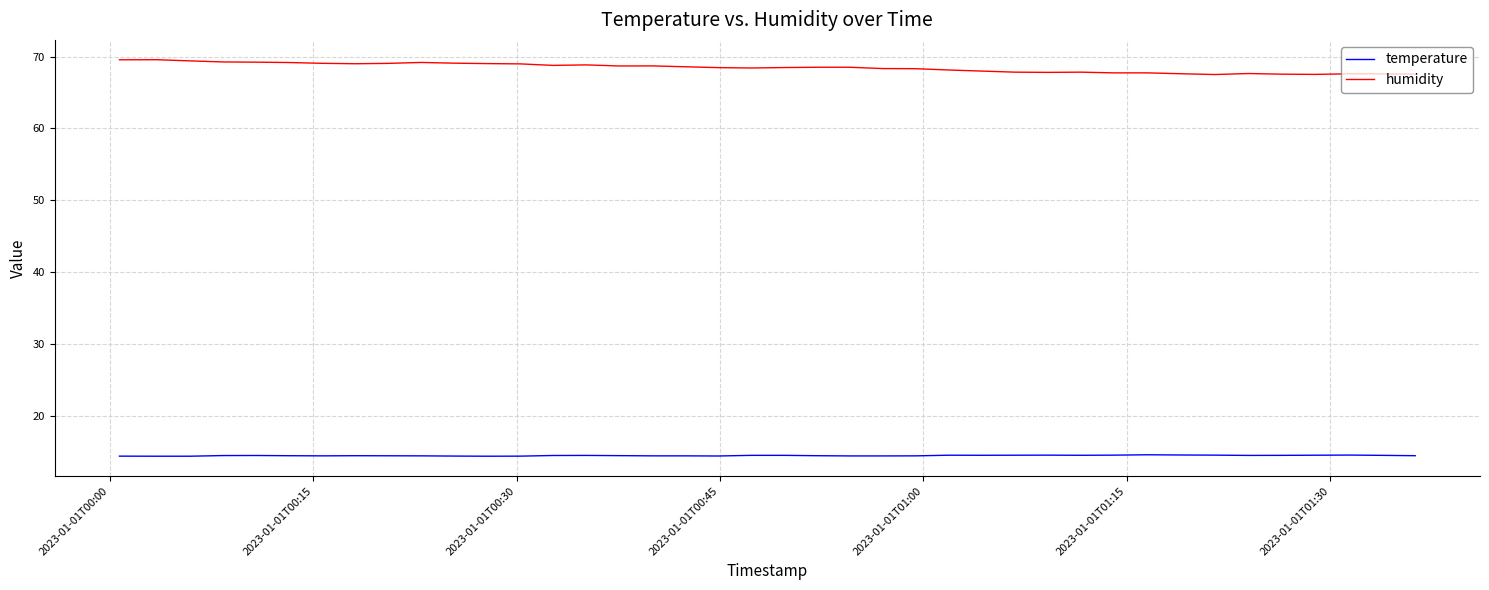

Does the chart have visible grid lines?

Yes